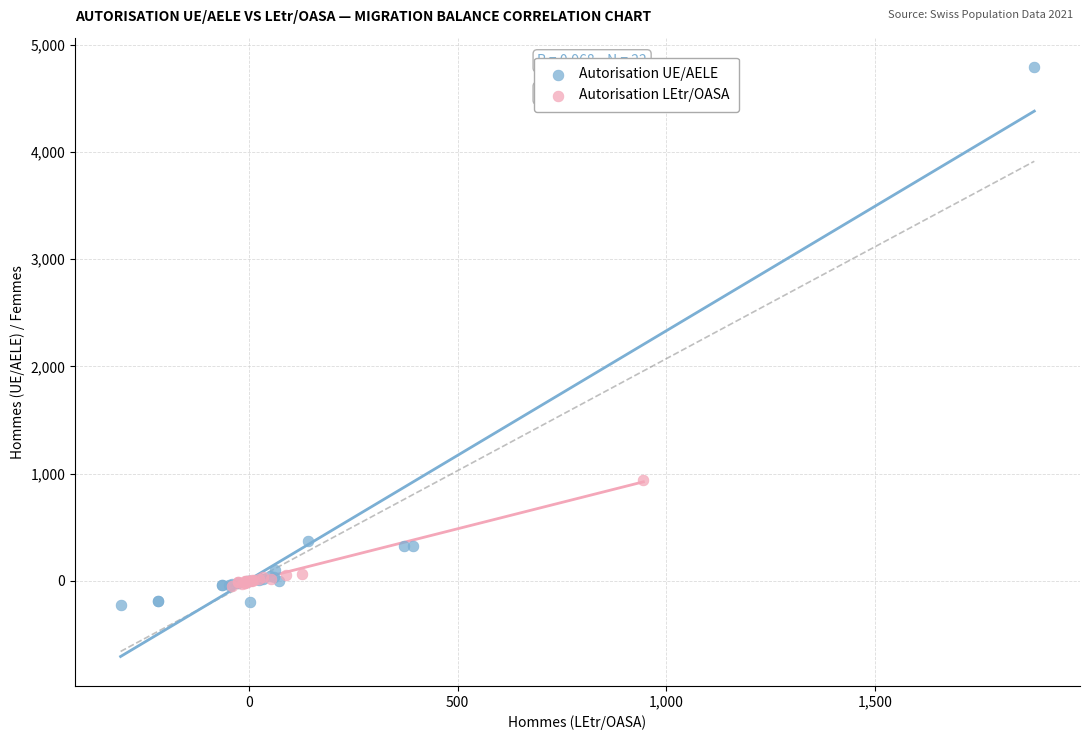

Which series contains the lowest Y value?

Autorisation UE/AELE